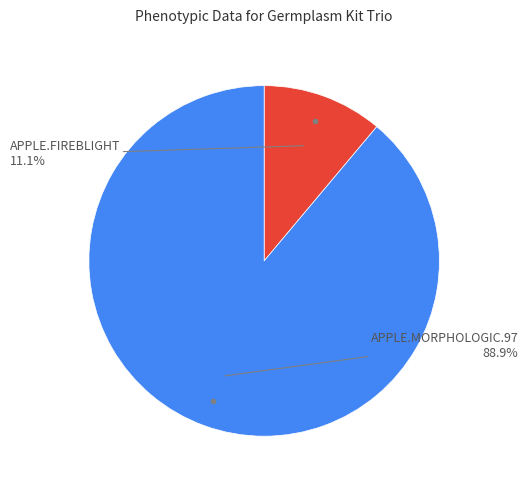

How many slices are in this pie chart?

2